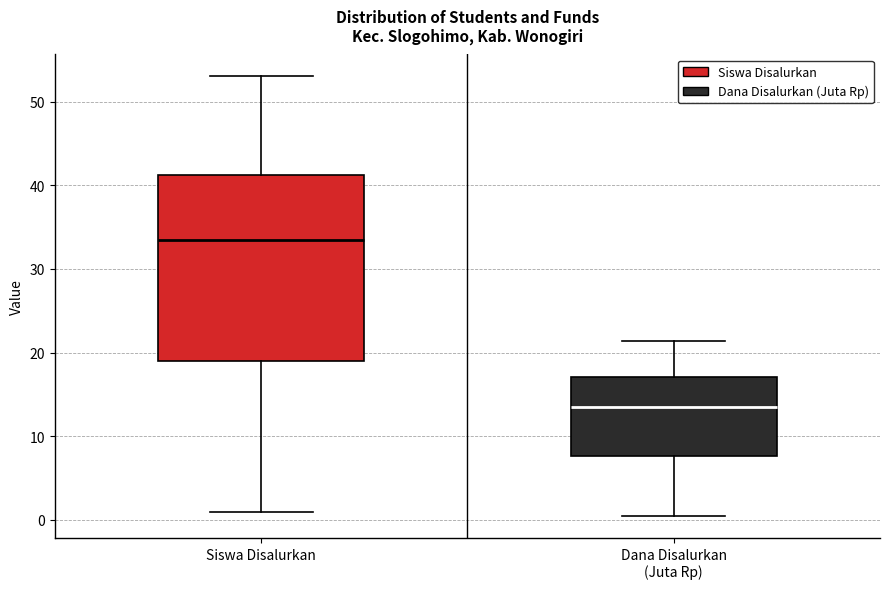

Where does the lower whisker of the box for Dana Disalurkan (Juta Rp) end on the y-axis? The values are not printed on the chart, so give them approximately, as read against the axis.

0